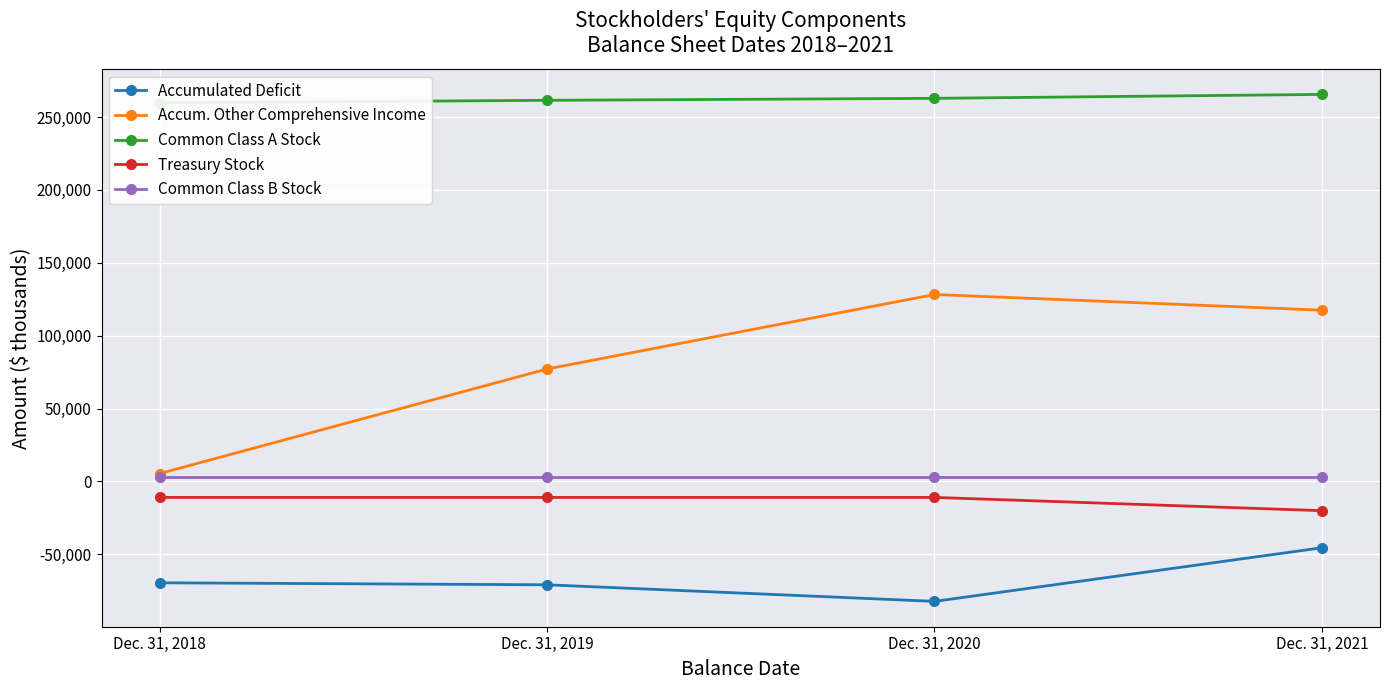

List the series in order of their peak value, lowest first.

Accumulated Deficit, Treasury Stock, Common Class B Stock, Accum. Other Comprehensive Income, Common Class A Stock